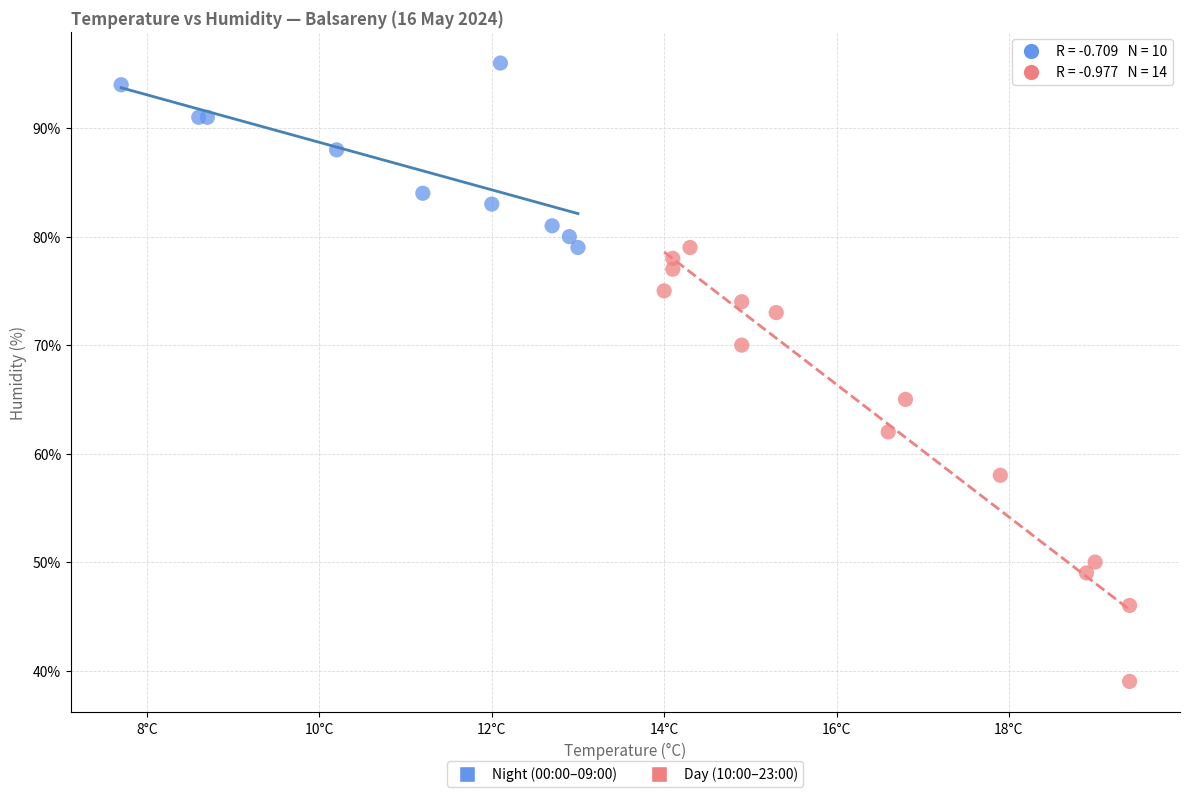

Which series reaches the maximum Y coordinate?

Night (00:00–09:00)